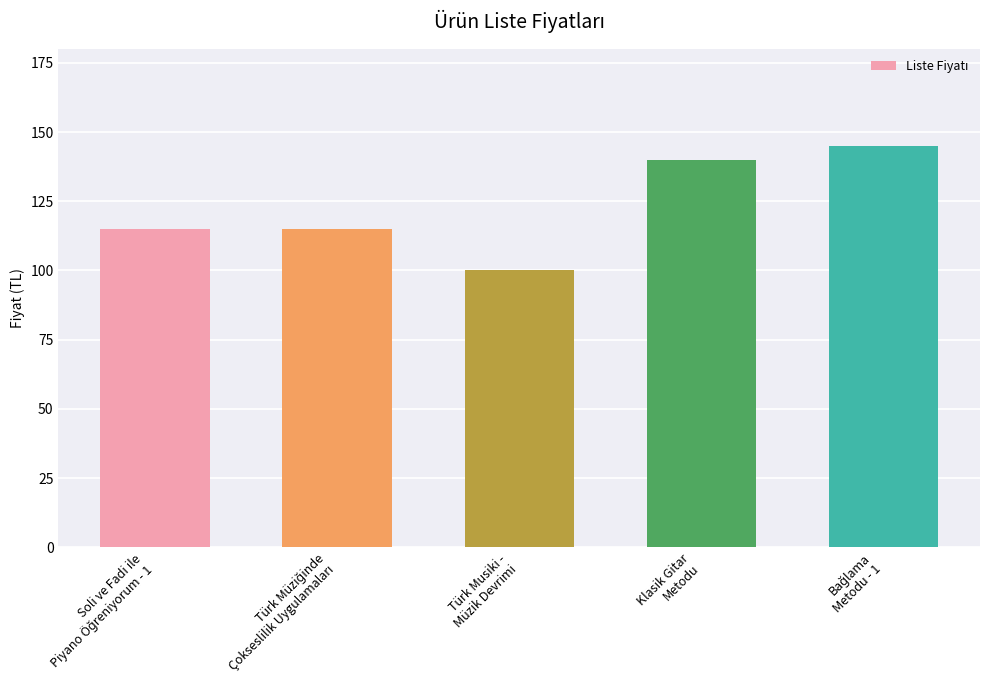

What is the smallest value displayed?

100